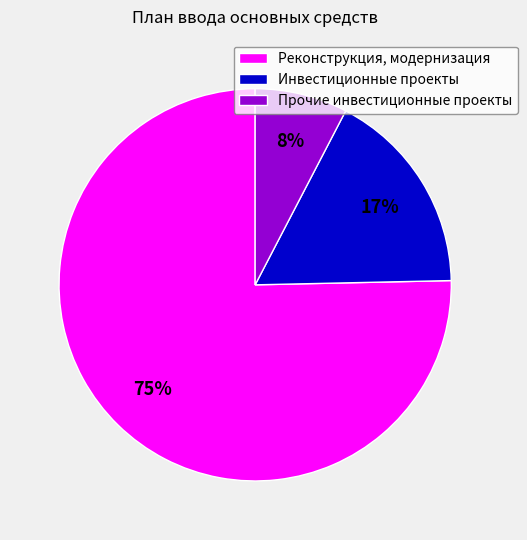

Is it true that Прочие инвестиционные проекты is 1% of the pie?

False